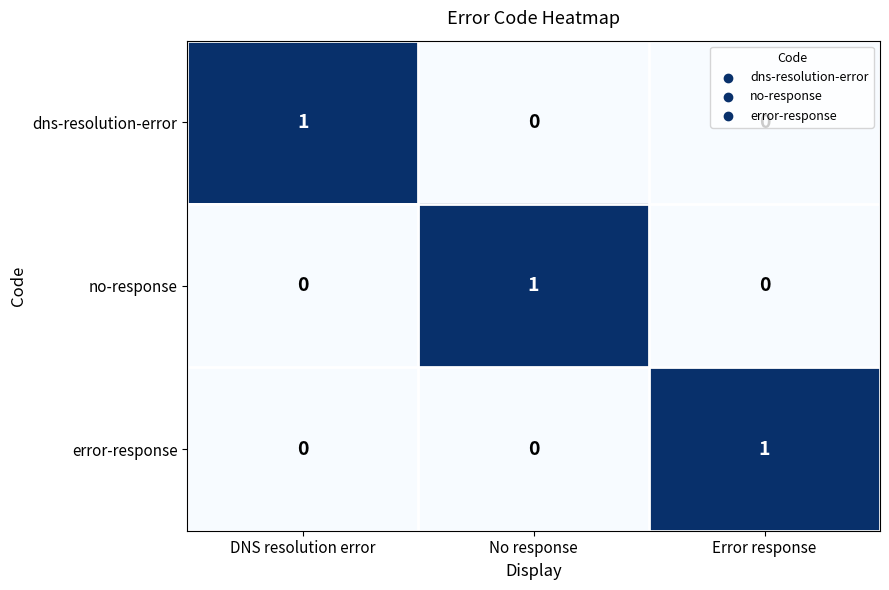

At how many categories does at least one series exceed 0?

3